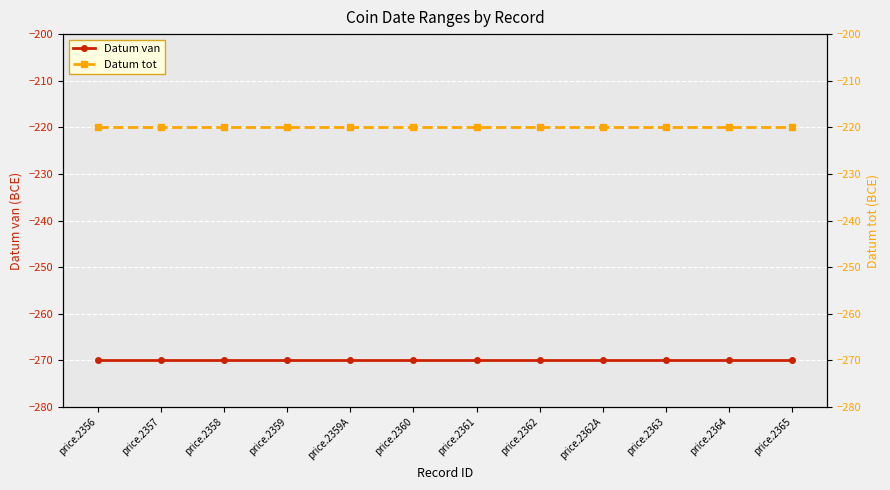

Is this an area chart (filled region under the line)?

No